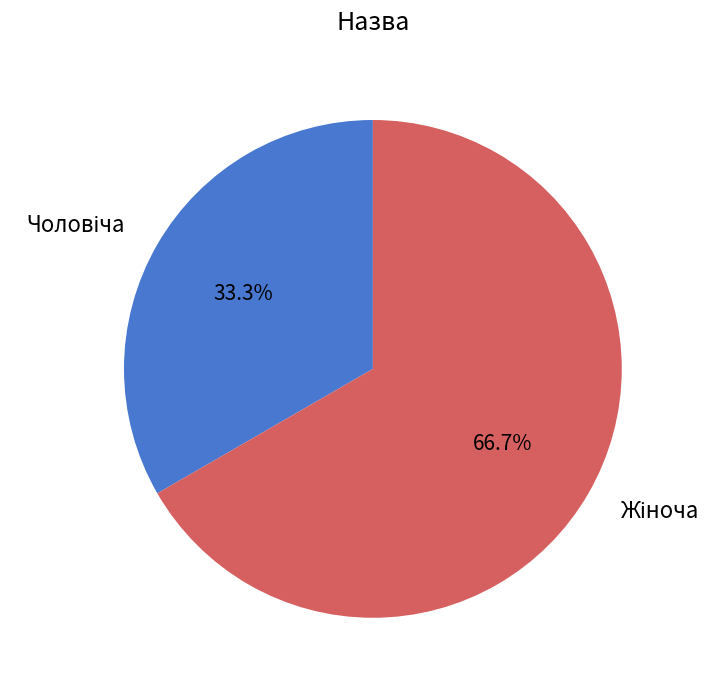

How many slices are in this pie chart?

2